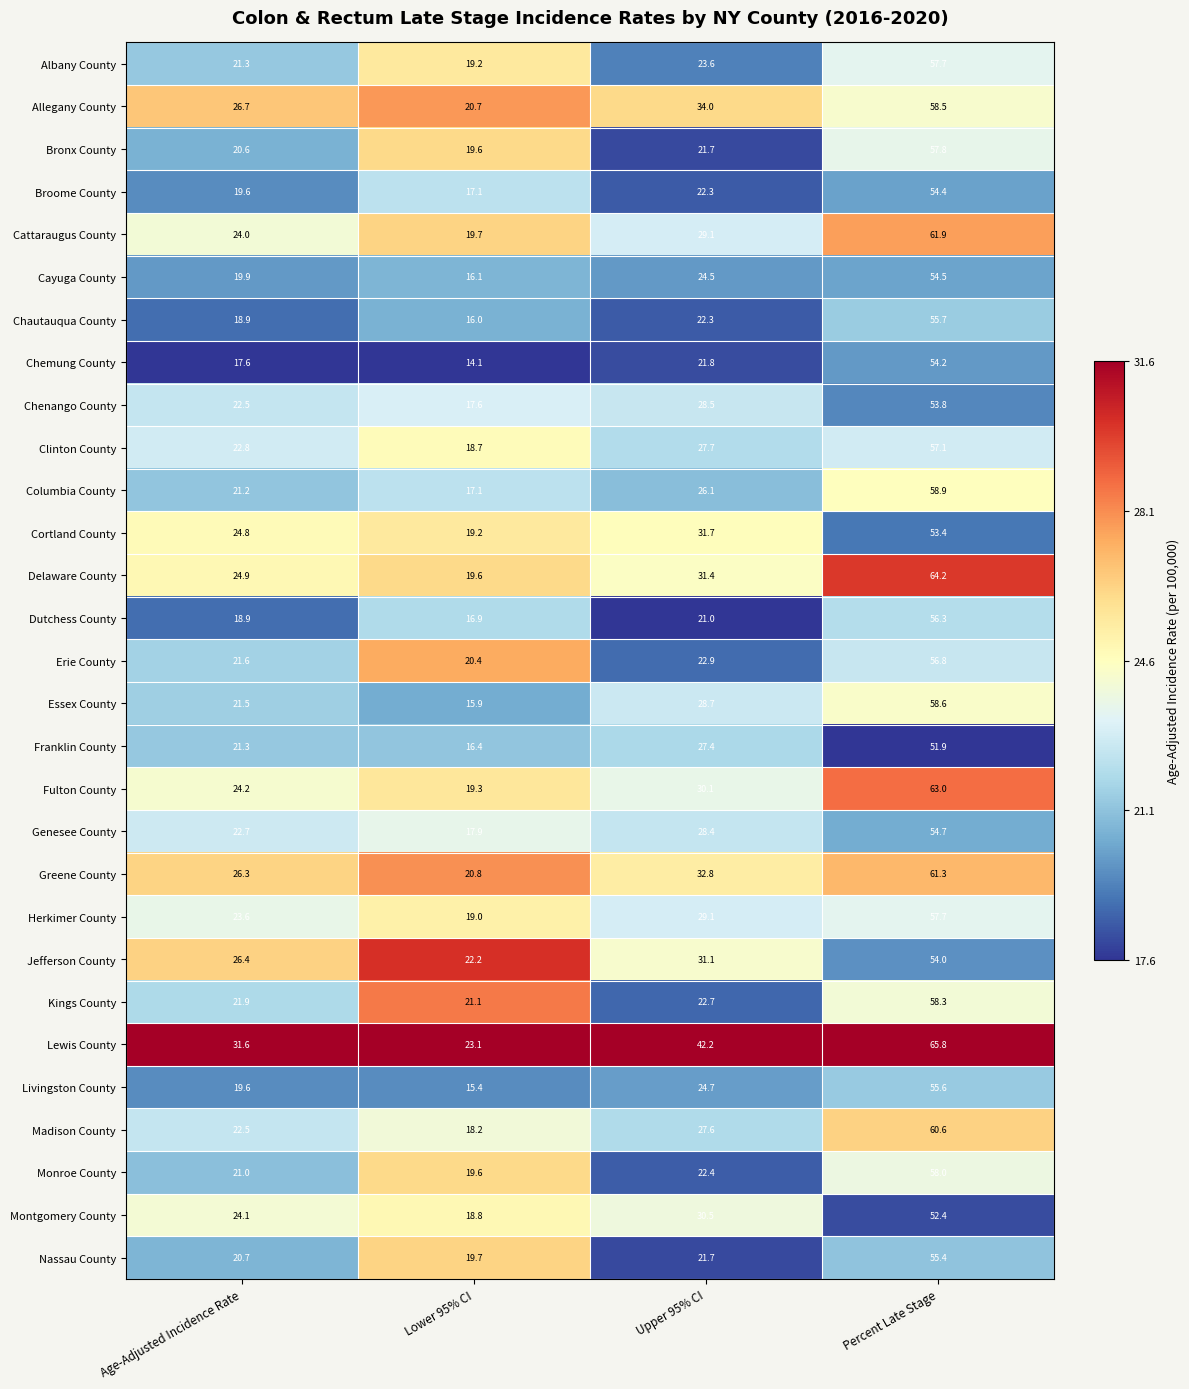

What is the total value across all series at Upper 95% CI?

788.0